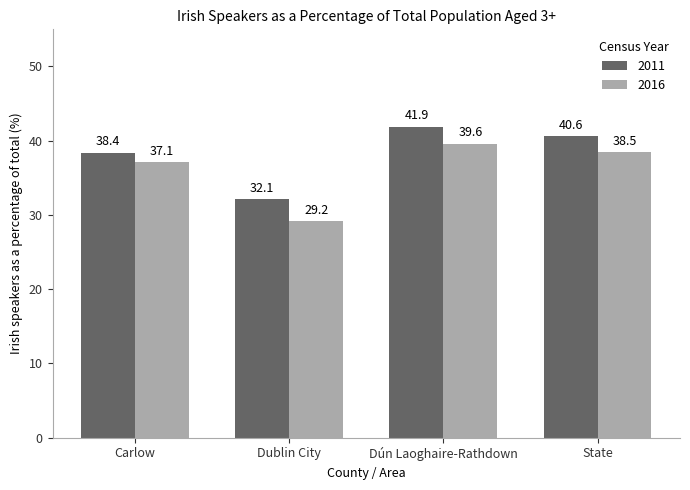

At how many categories does at least one series exceed 39?

2